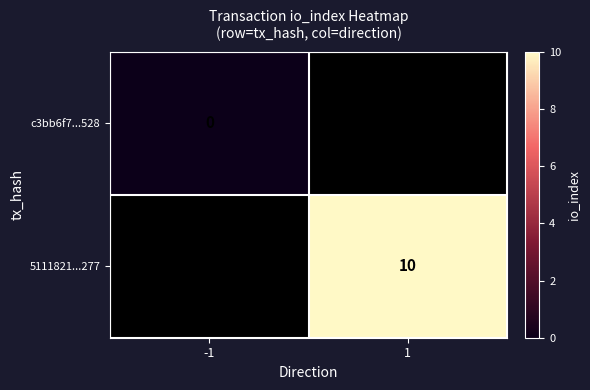

Is it true that 5111821...277 equals 10 at 1?

True